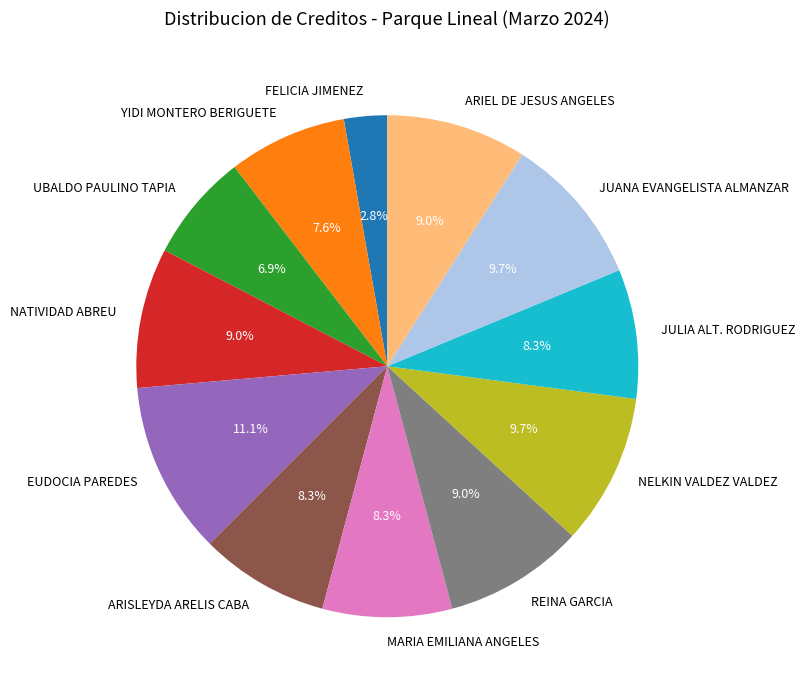

What is the ratio of the value at JULIA ALT. RODRIGUEZ to the value at ARISLEYDA ARELIS CABA?

1.0